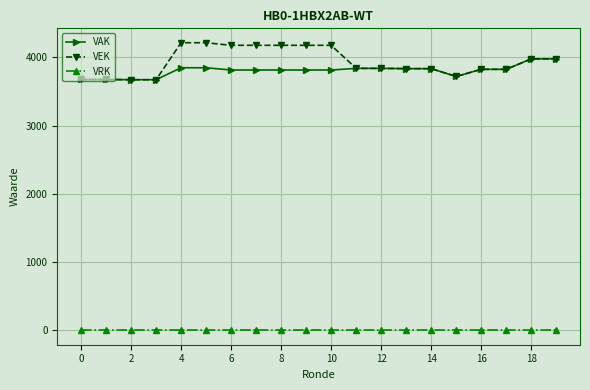

True or false: VRK and VAK cross at least once.

False